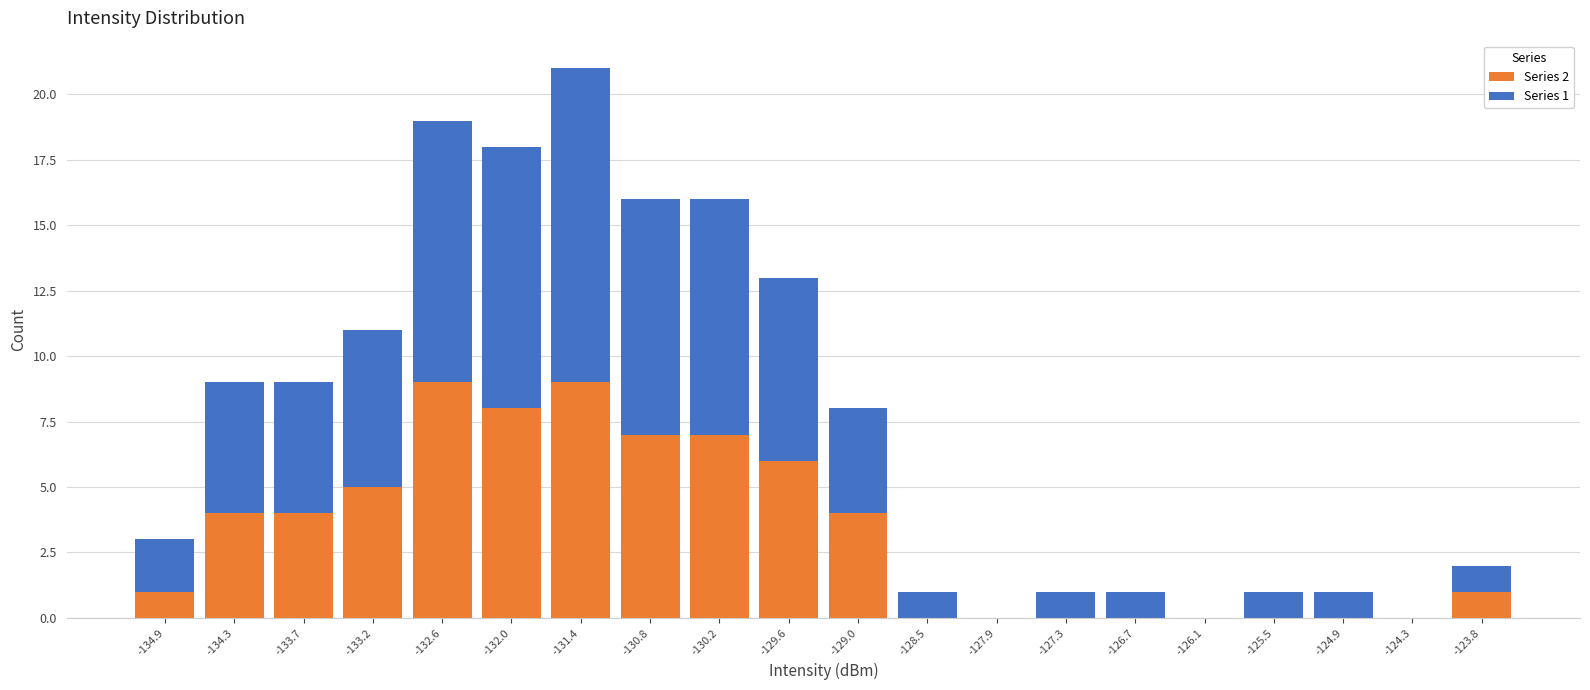

Which range on the x-axis has the tallest stacked bar (by total height)?

-131.7 to -131.1